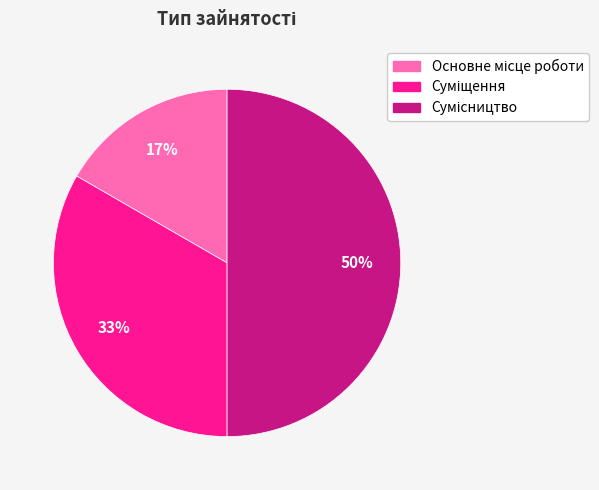

How many slices are in this pie chart?

3